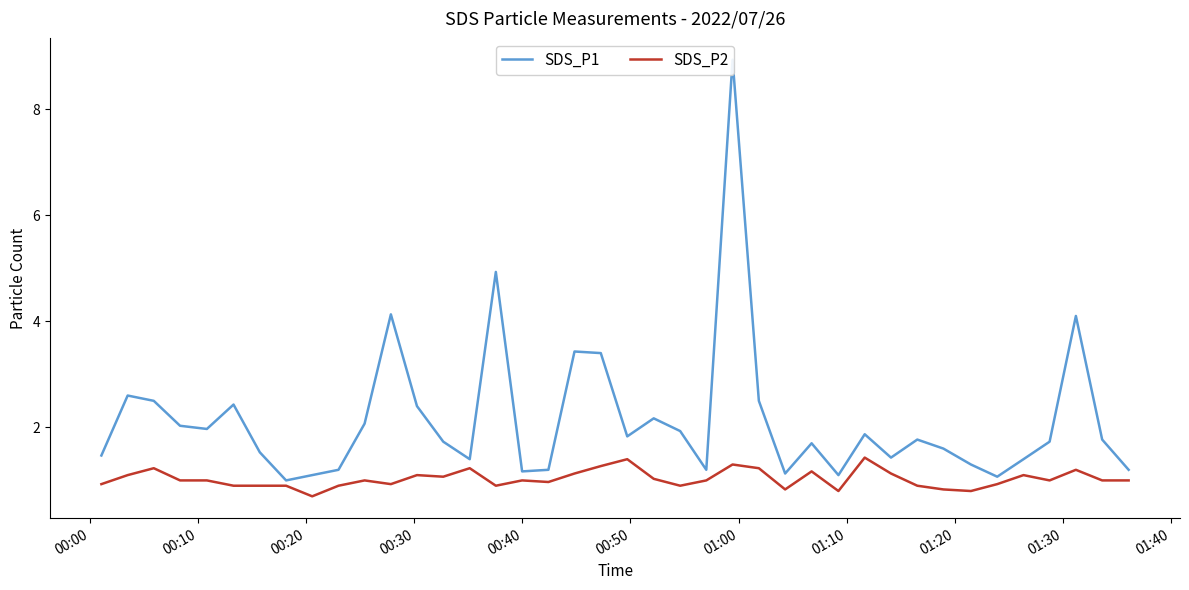

What is the lowest value of the SDS_P2 series?

0.7